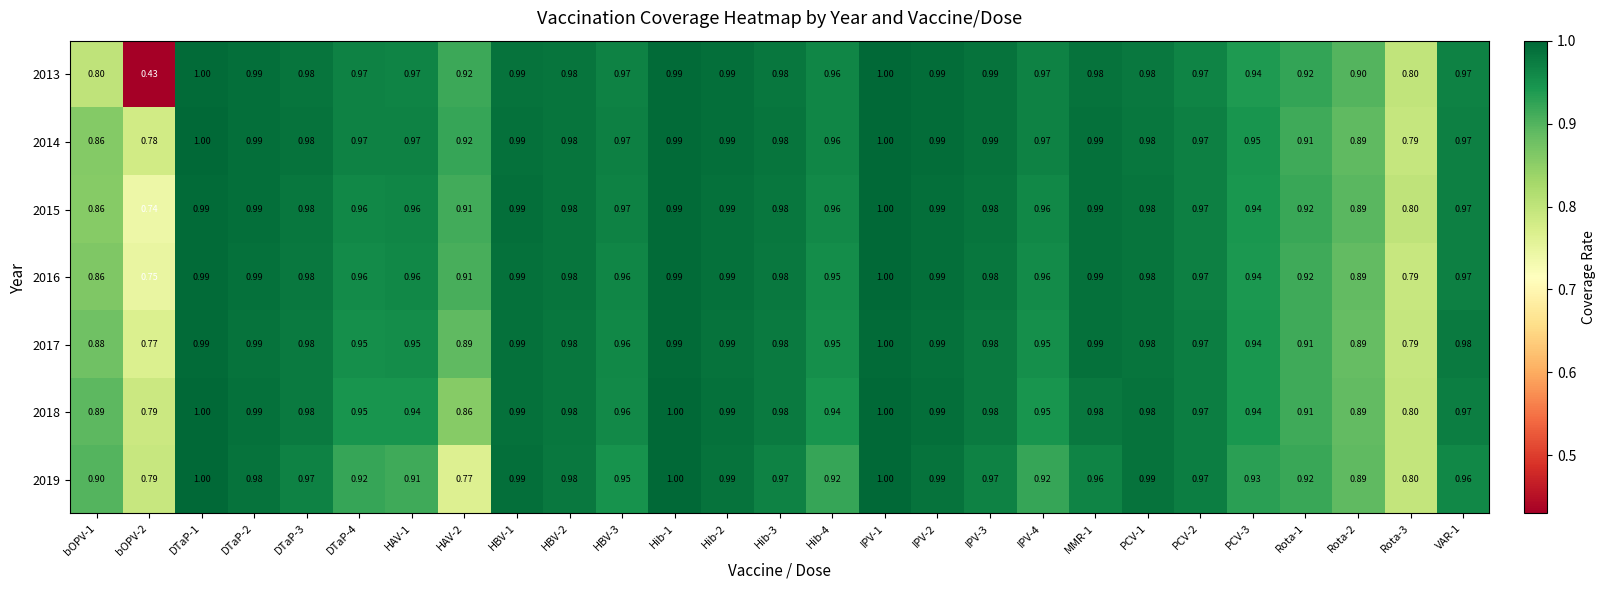

Rank the series at Hib-3 from lowest to highest value.

2019, 2017, 2018, 2016, 2015, 2013, 2014